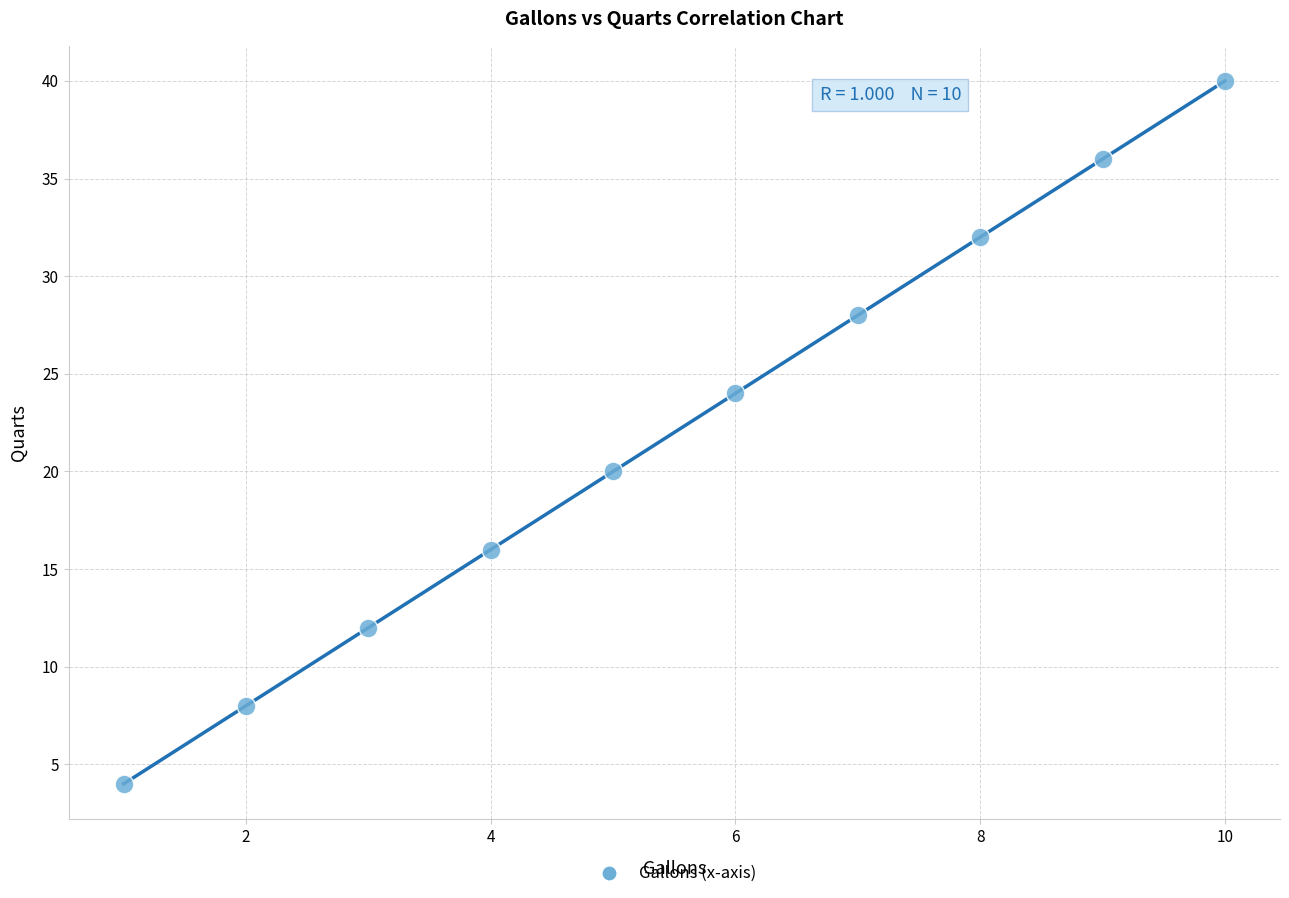

What is the range of Y values (max minus min)?

36